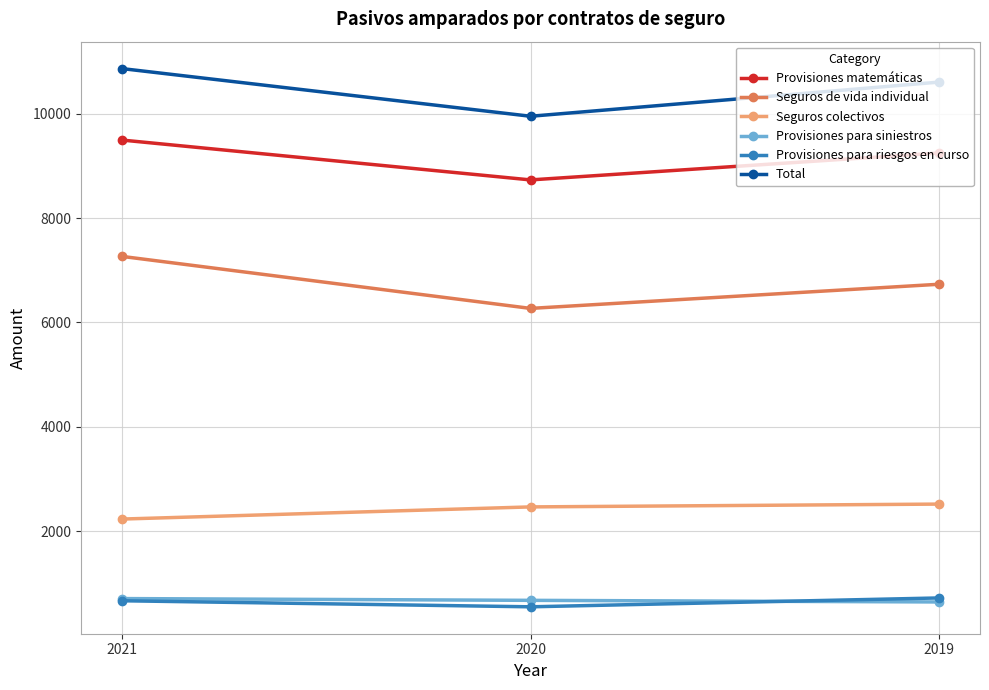

How many series are shown in this chart?

6